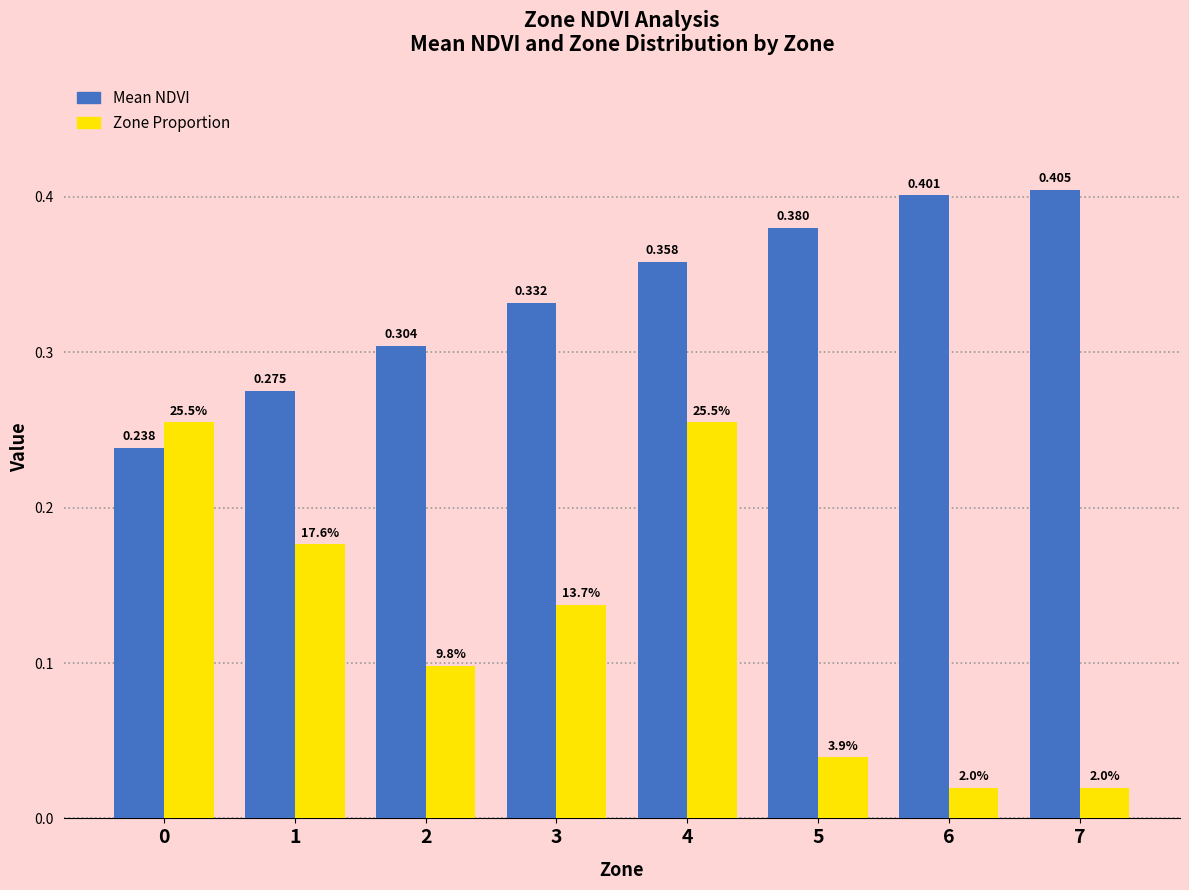

Which series changed the most between 2 and 7?

Mean NDVI